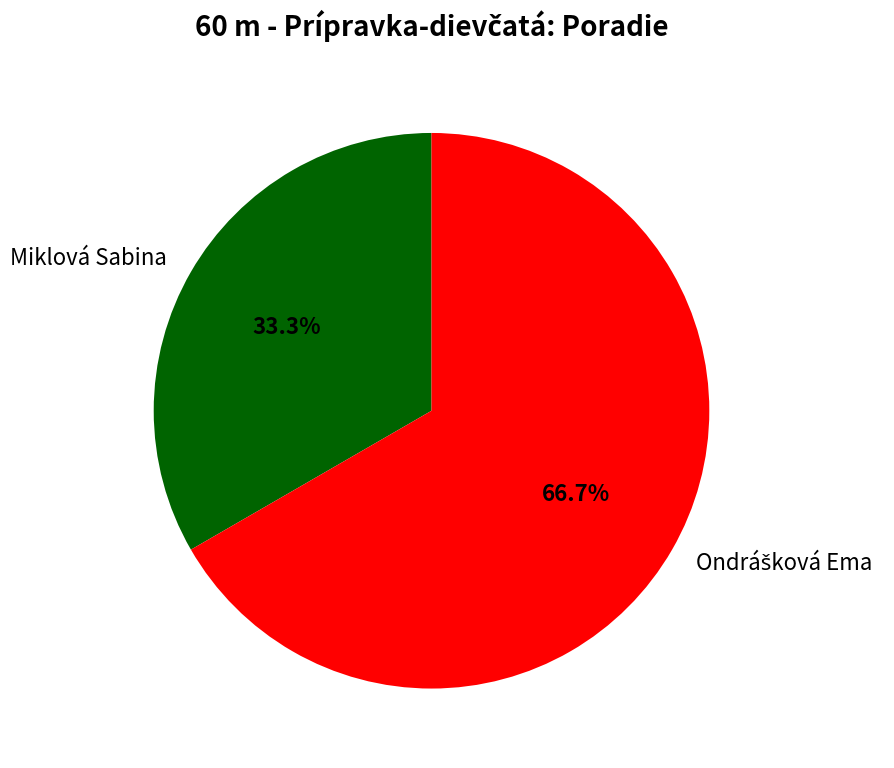

Which slice is the smallest?

Miklová Sabina